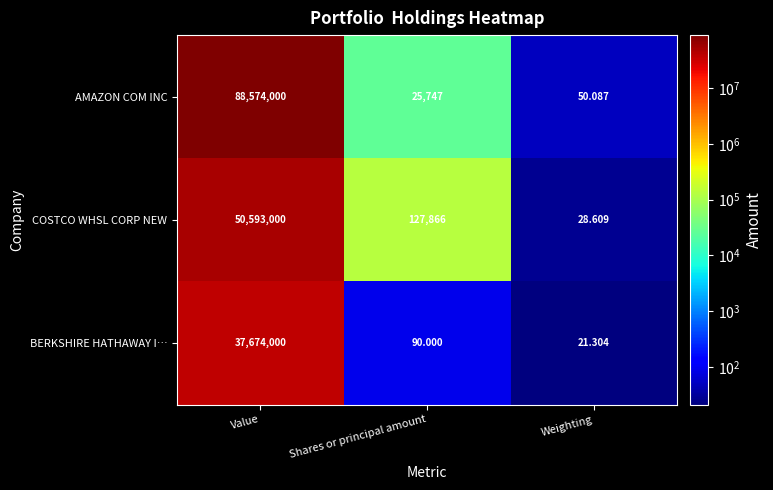

At which category is the sum across all series the highest?

Value